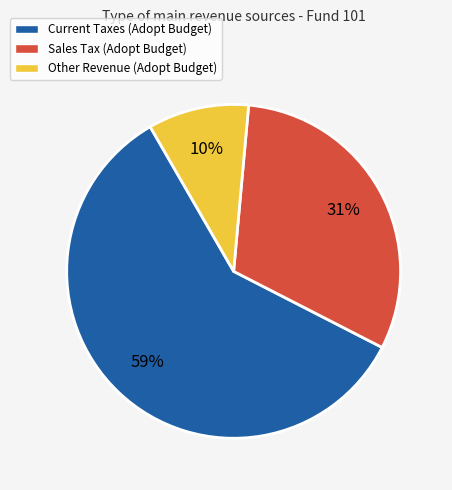

To the nearest percent, what is the difference between the largest and smallest slice percentages?

49%